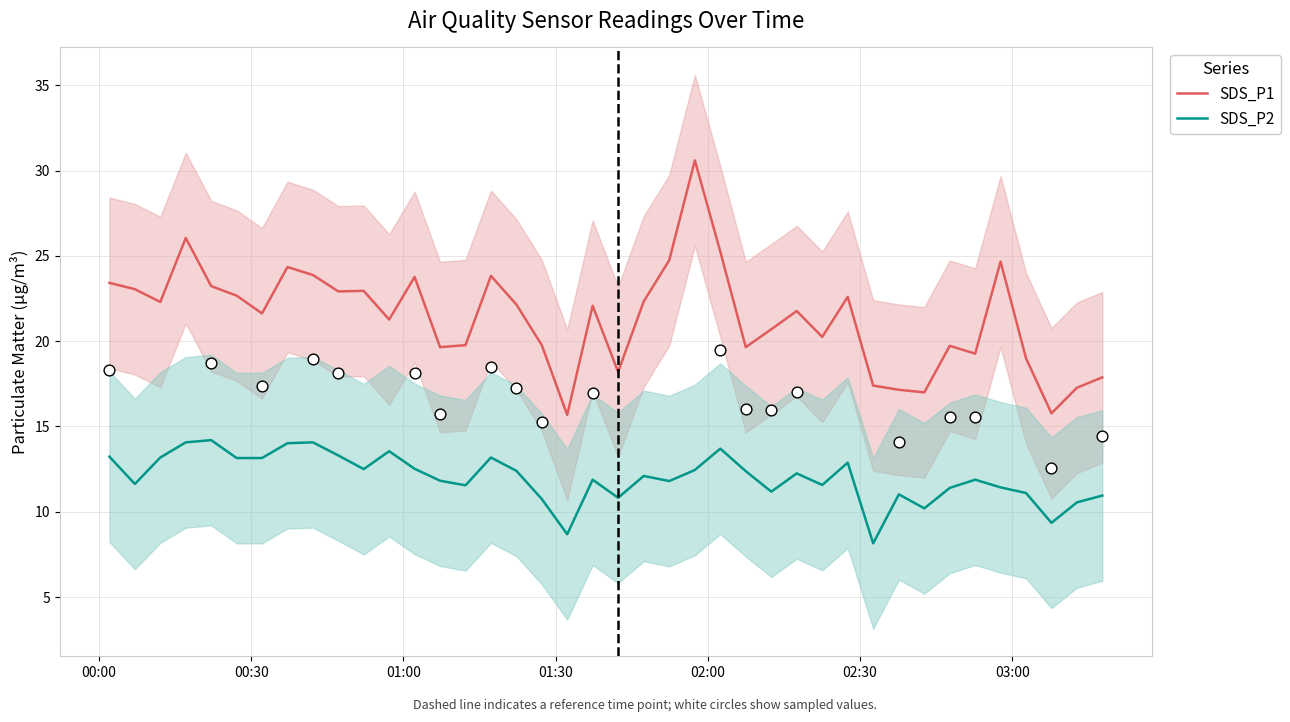

What are all the series names shown in the legend?

SDS_P1, SDS_P2